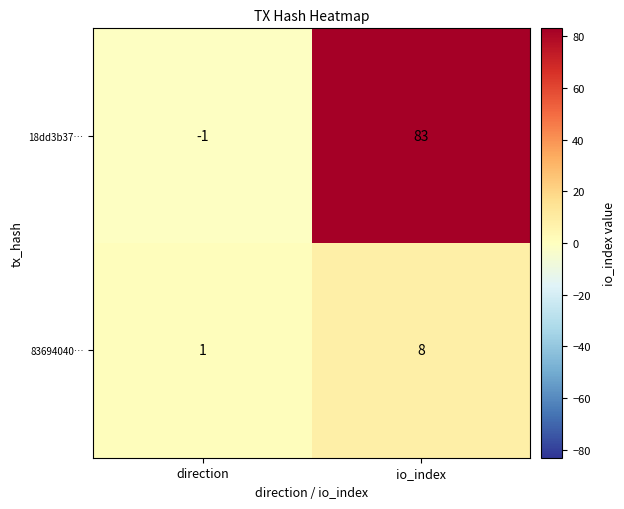

Count the number of data series in this chart.

2